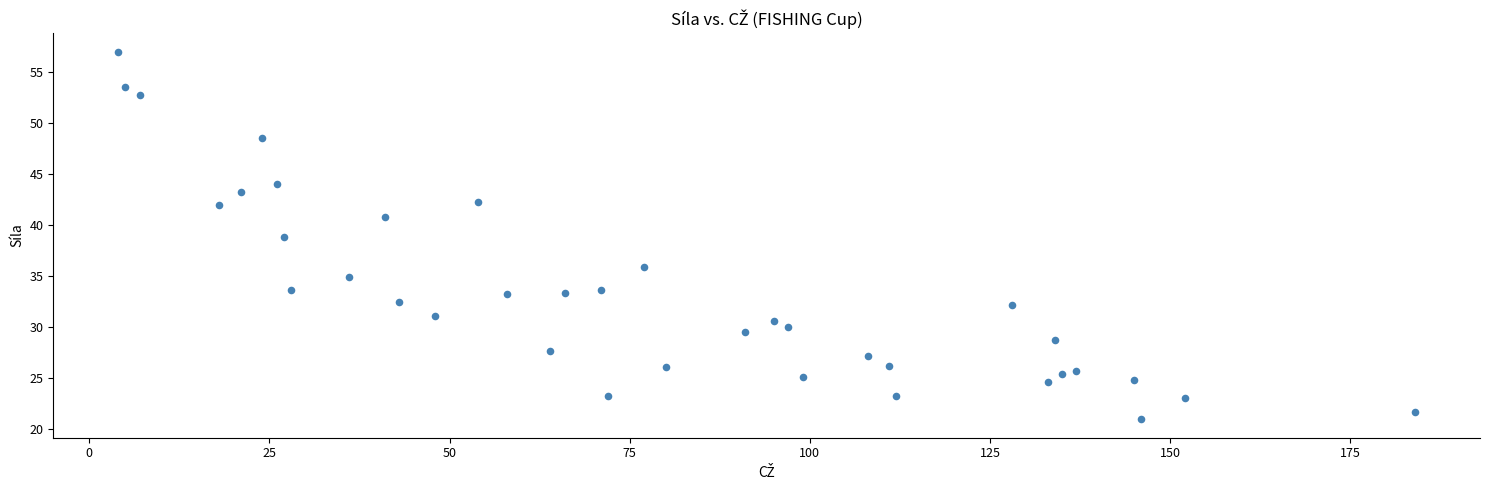

What Y value in the scatter plot is closest to 38?

38.8